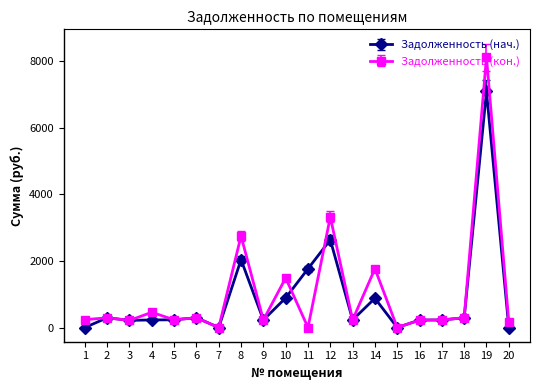

What is the spread (max minus min) of values at 12?

684.7